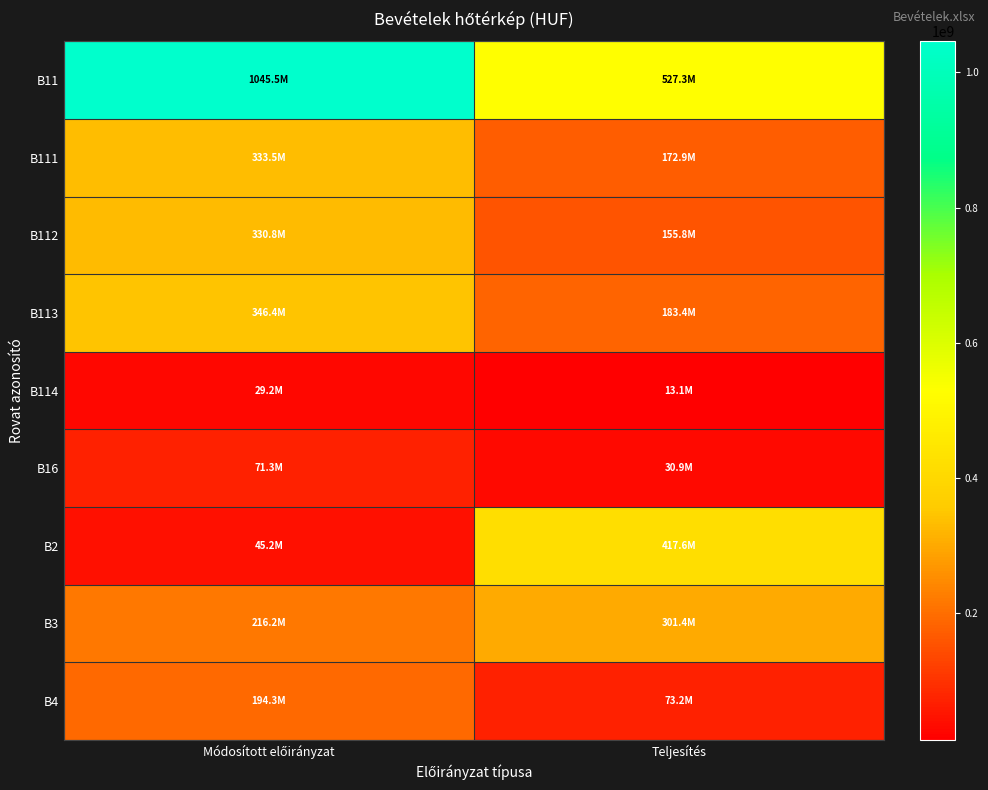

List the series in order of their peak value, lowest first.

B114, B16, B4, B3, B112, B111, B113, B2, B11